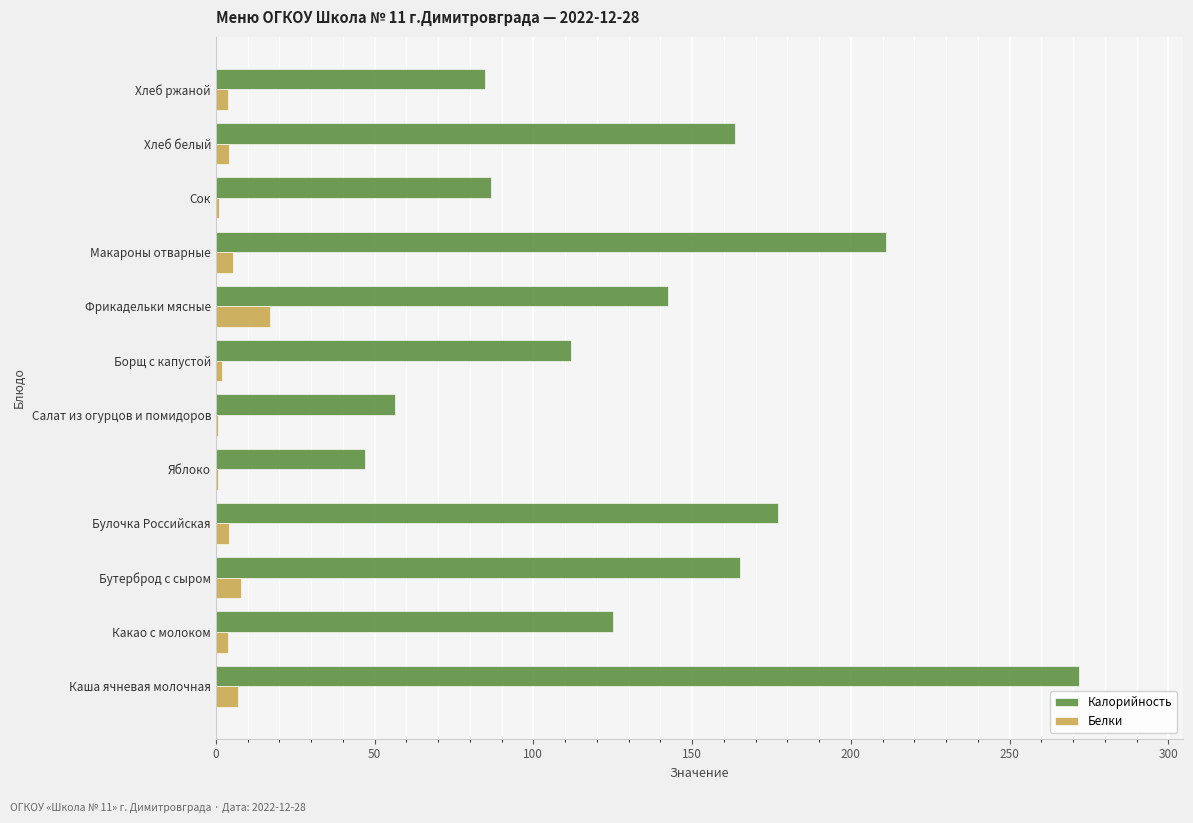

What is the sum of all Калорийность values?

1643.1